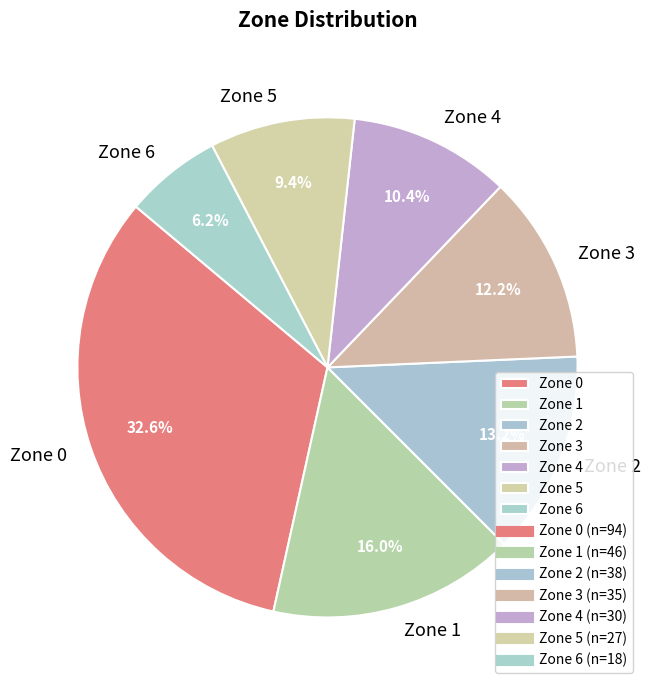

Does any single category account for the majority?

No